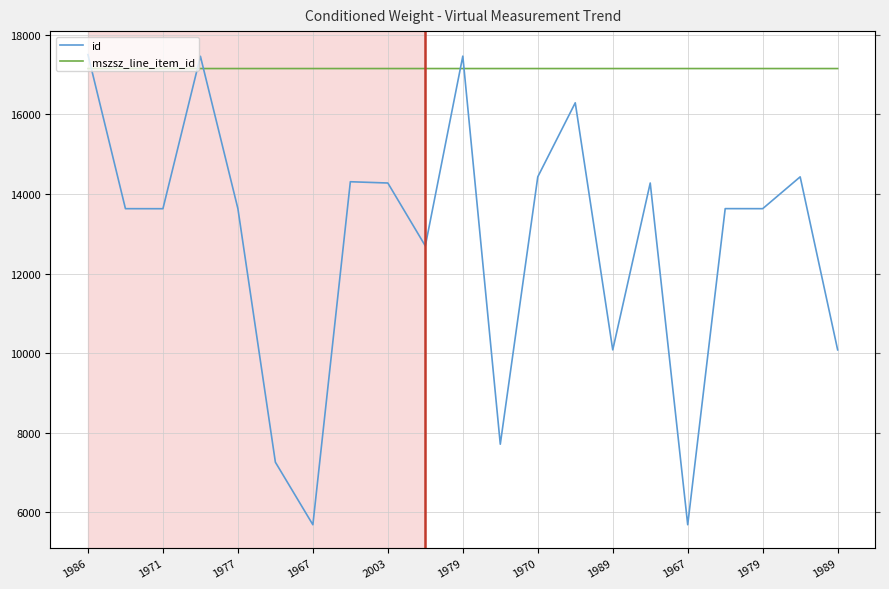

Rank the series by their maximum value, from lowest to highest.

mszsz_line_item_id, id